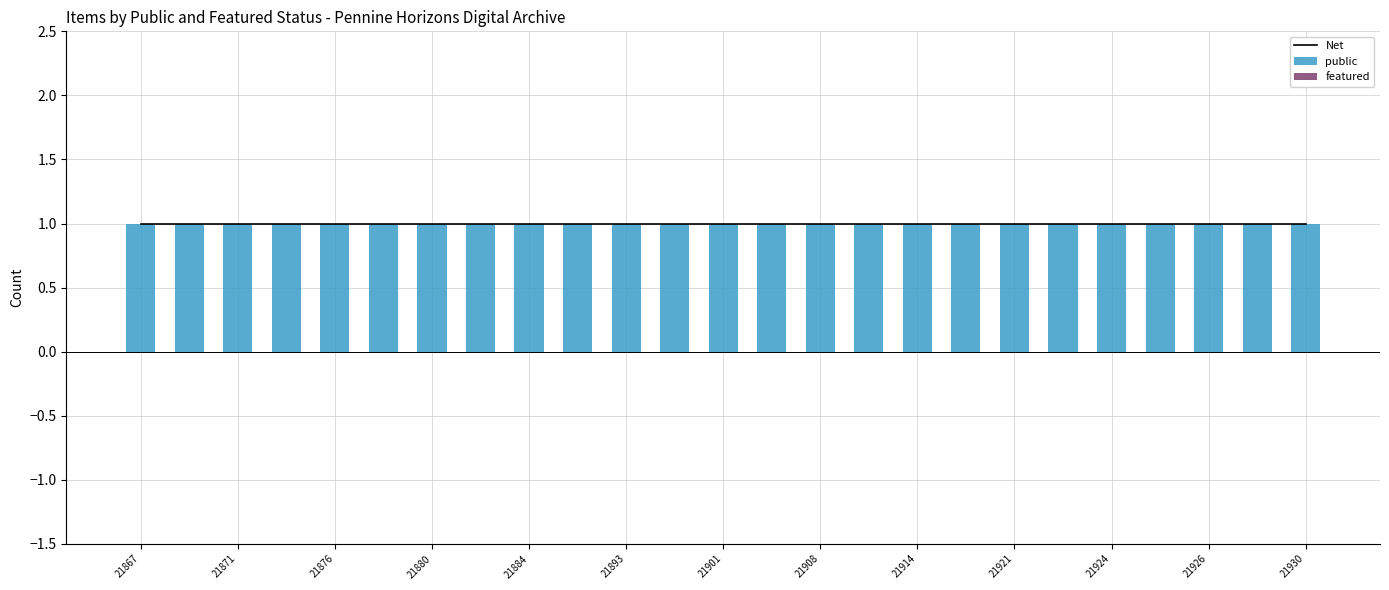

Is it true that featured equals 0 at 21871?

True